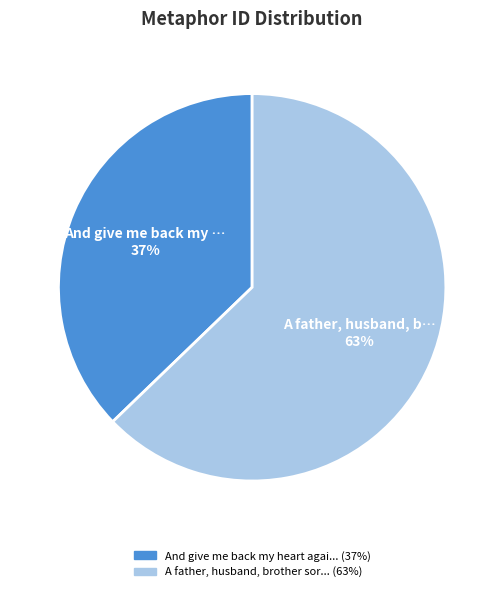

To the nearest percent, what is the difference between the largest and smallest slice percentages?

26%